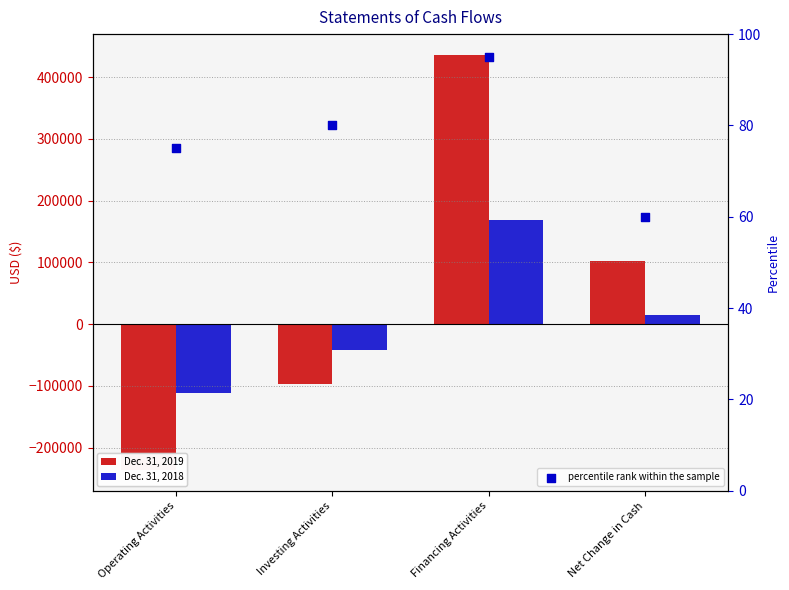

Which series contains the highest Y value?

Dec. 31, 2019